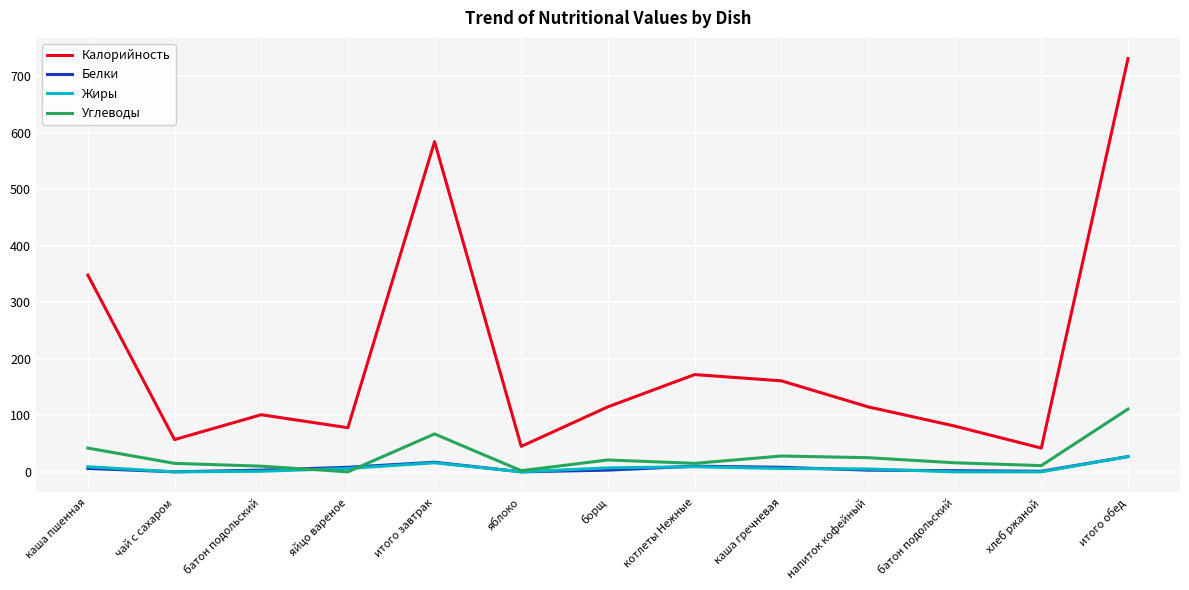

At which category is the sum across all series the highest?

итого обед